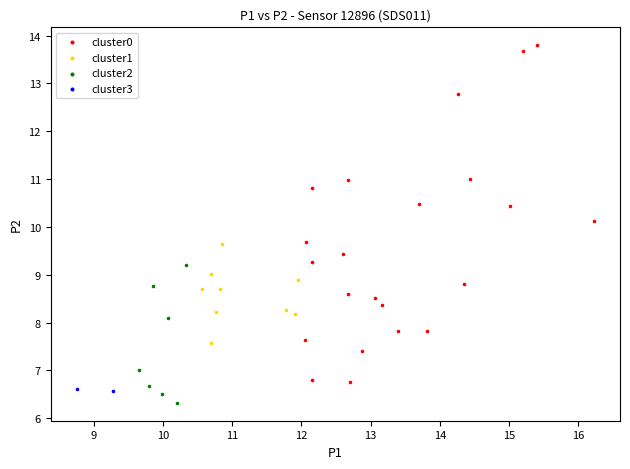

Which series reaches the maximum Y coordinate?

cluster0